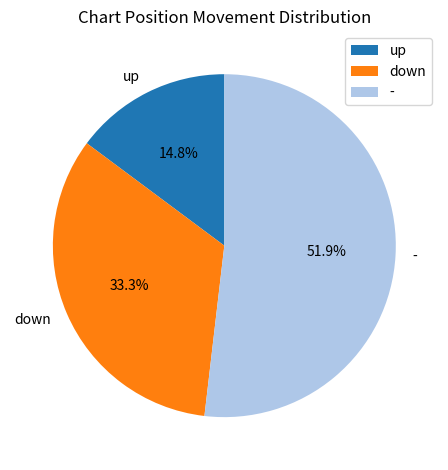

What is the smallest slice in the pie chart?

up